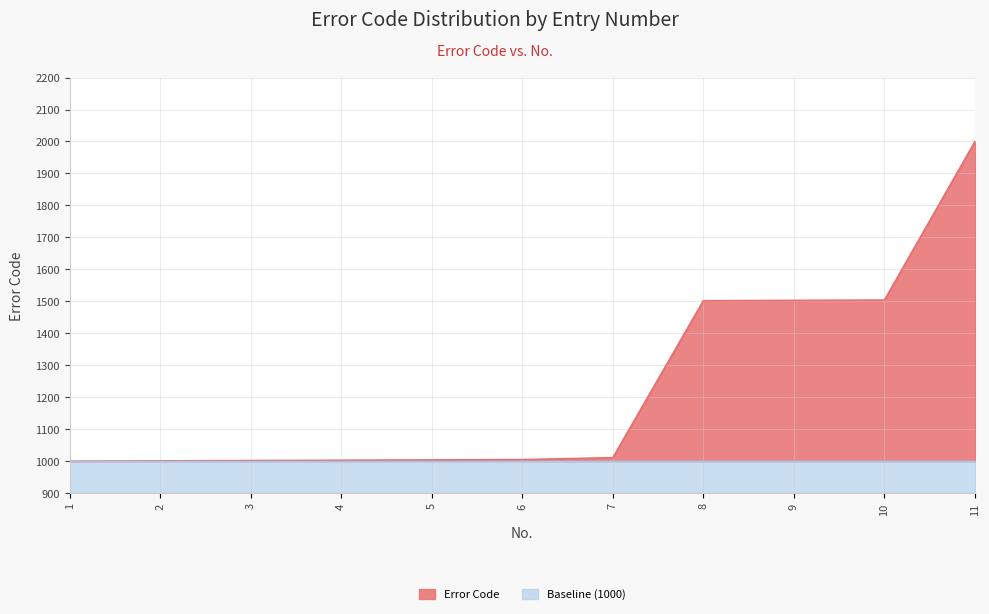

What is the value of the 6th point from the left?

1005